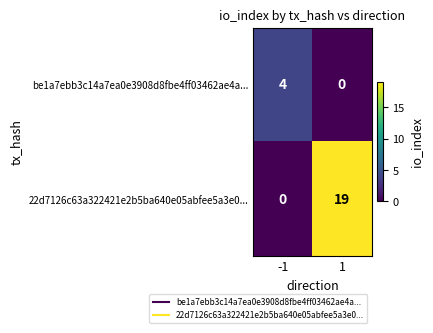

Reading left to right, list all the values displayed in this chart.

be1a7ebb3c14a7ea0e3908d8fbe4ff03462ae4a...: 4	0
22d7126c63a322421e2b5ba640e05abfee5a3e0...: 0	19